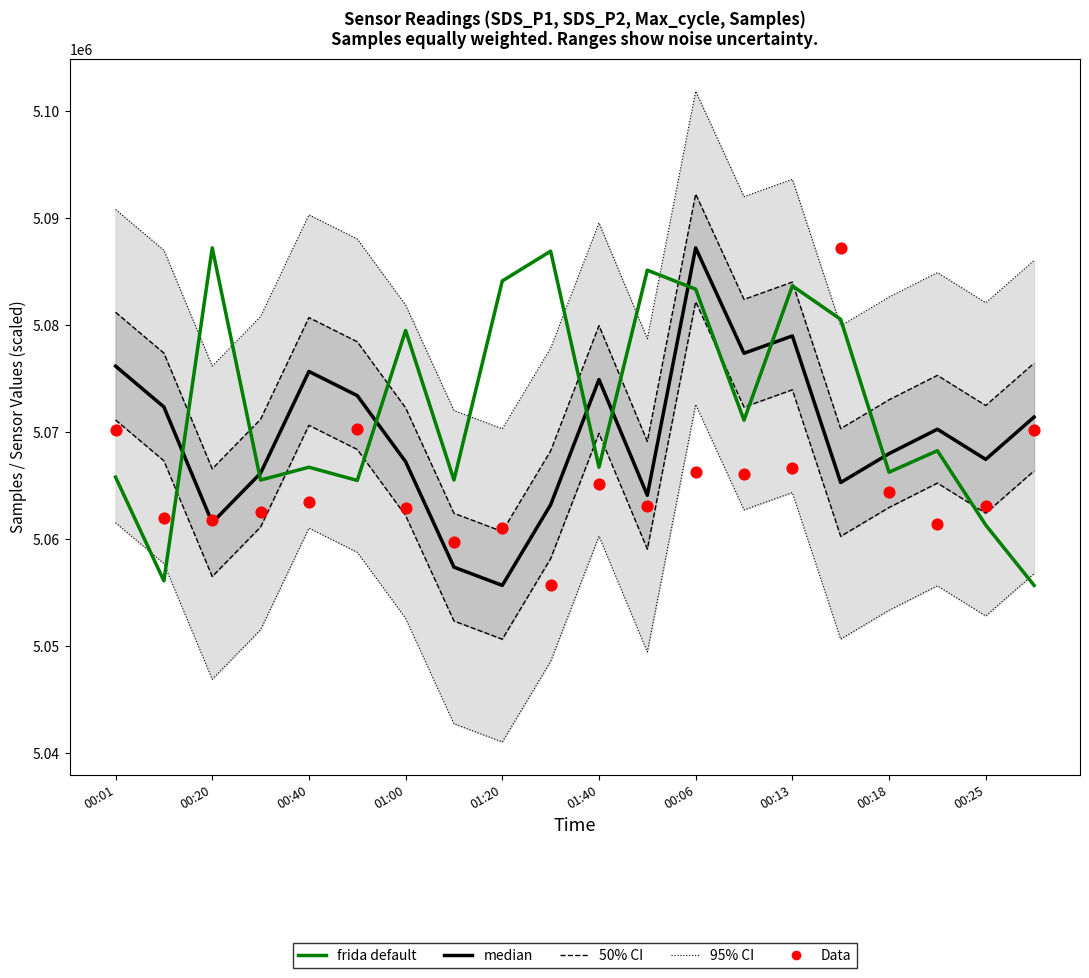

Is the value of frida default at 11 greater than the value of median at 00:13?

Yes